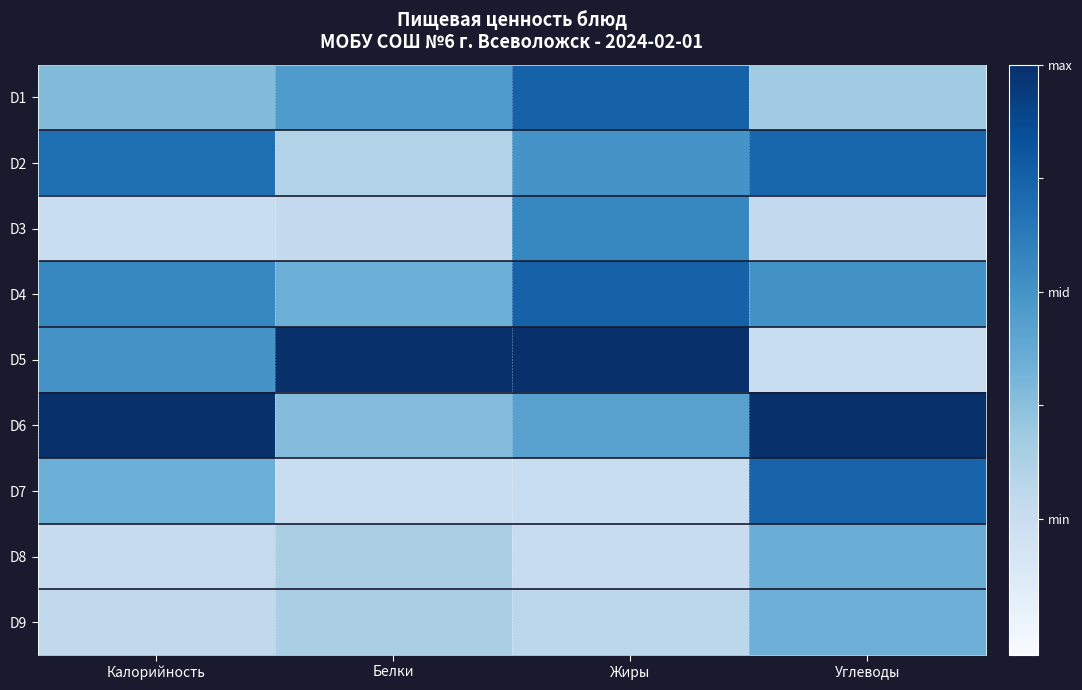

Which has a higher value, Калорийность or Белки?

Белки